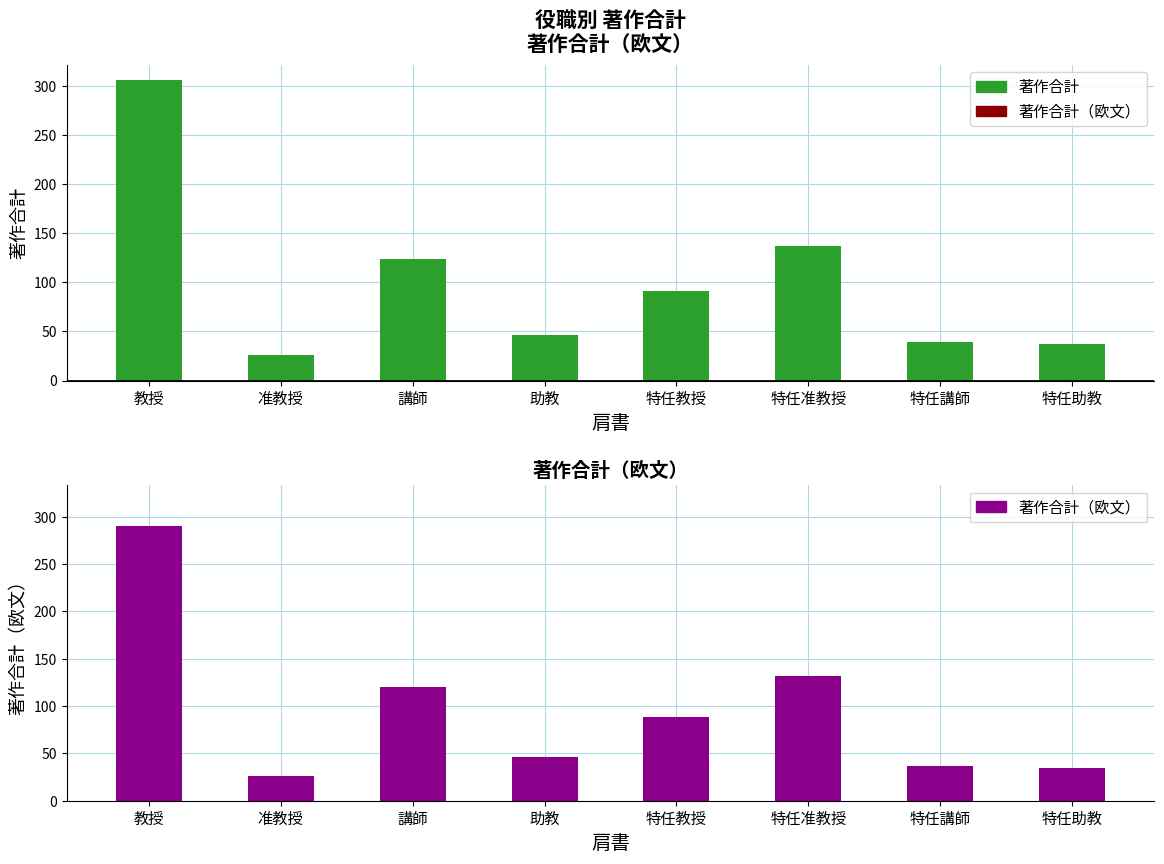

At 特任講師, list the series in order from smallest to largest.

著作合計（欧文）, 著作合計